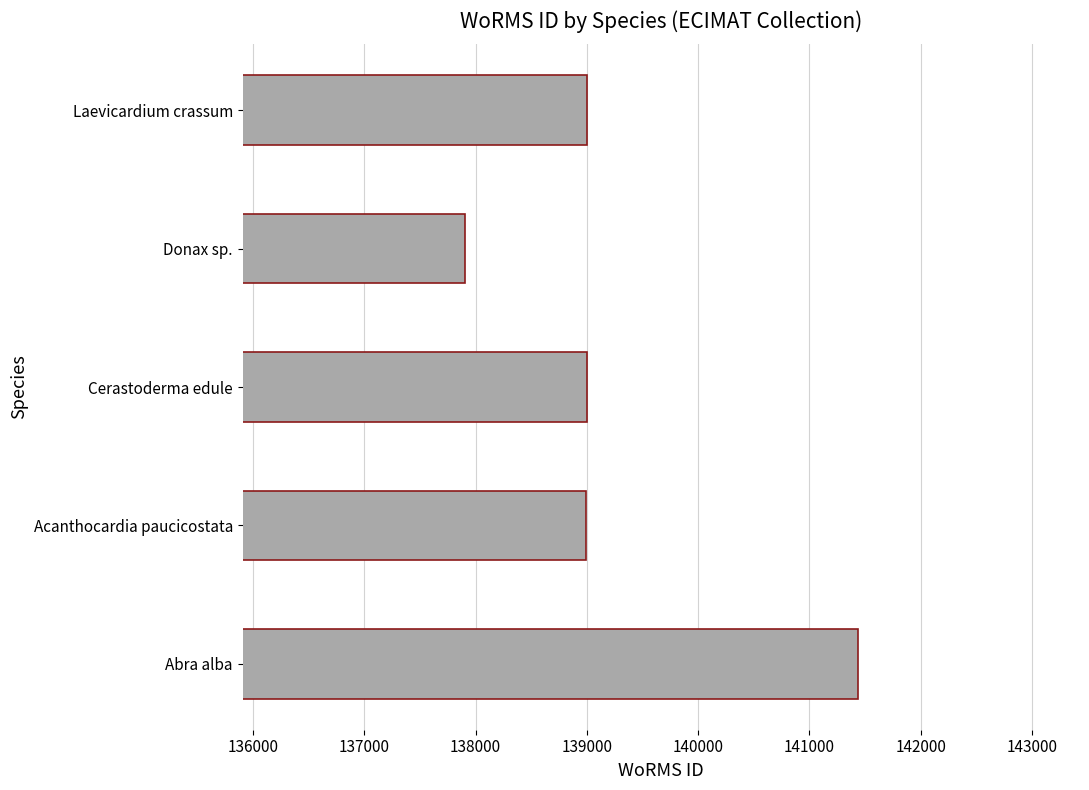

What is the difference between the second highest and minimum values?

1098